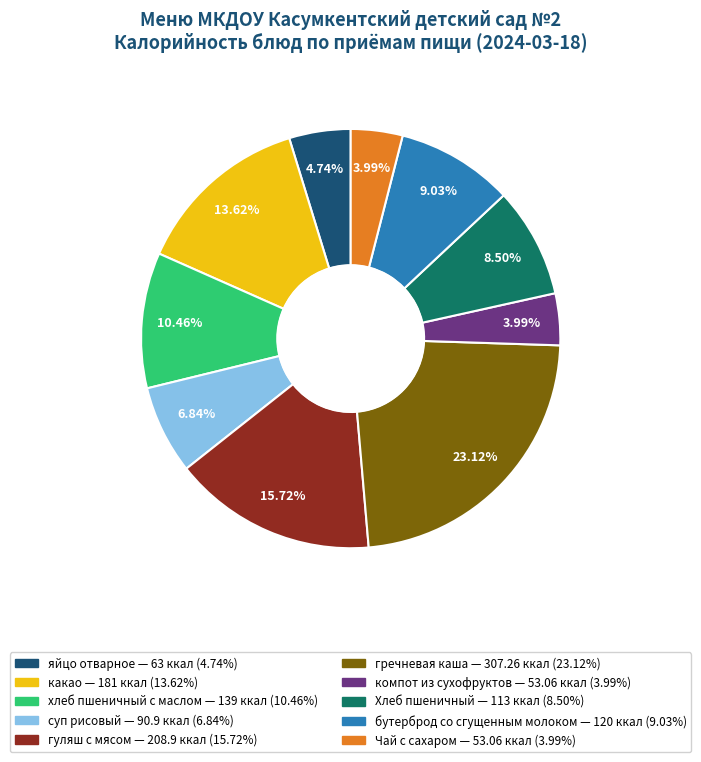

What percentage is the гуляш с мясом slice, to the nearest percent?

16%